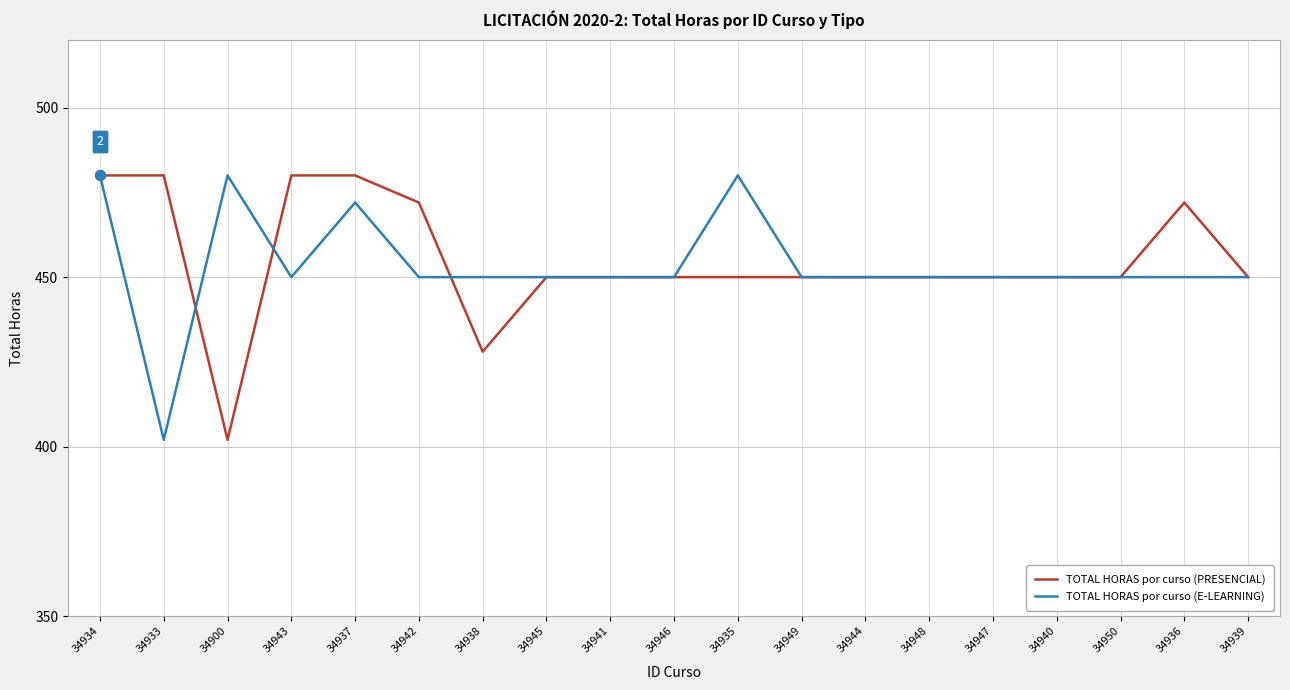

At which category is the sum across all series the highest?

34934